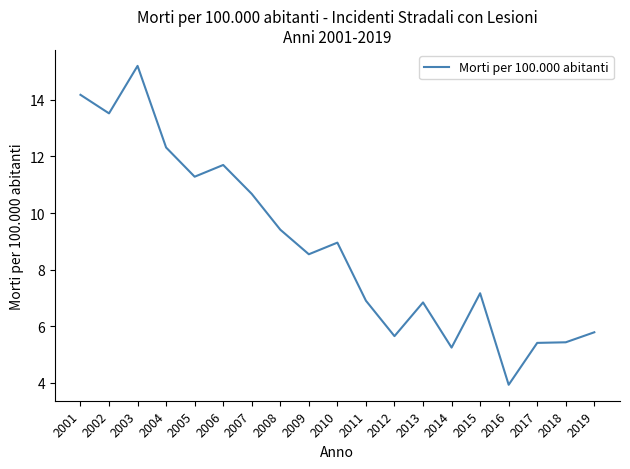

Reading left to right, list all the values displayed in this chart.

2001=14.2	2002=13.5	2003=15.2	2004=12.3	2005=11.3	2006=11.7	2007=10.7	2008=9.4	2009=8.5	2010=9.0	2011=6.9	2012=5.7	2013=6.8	2014=5.2	2015=7.2	2016=3.9	2017=5.4	2018=5.4	2019=5.8